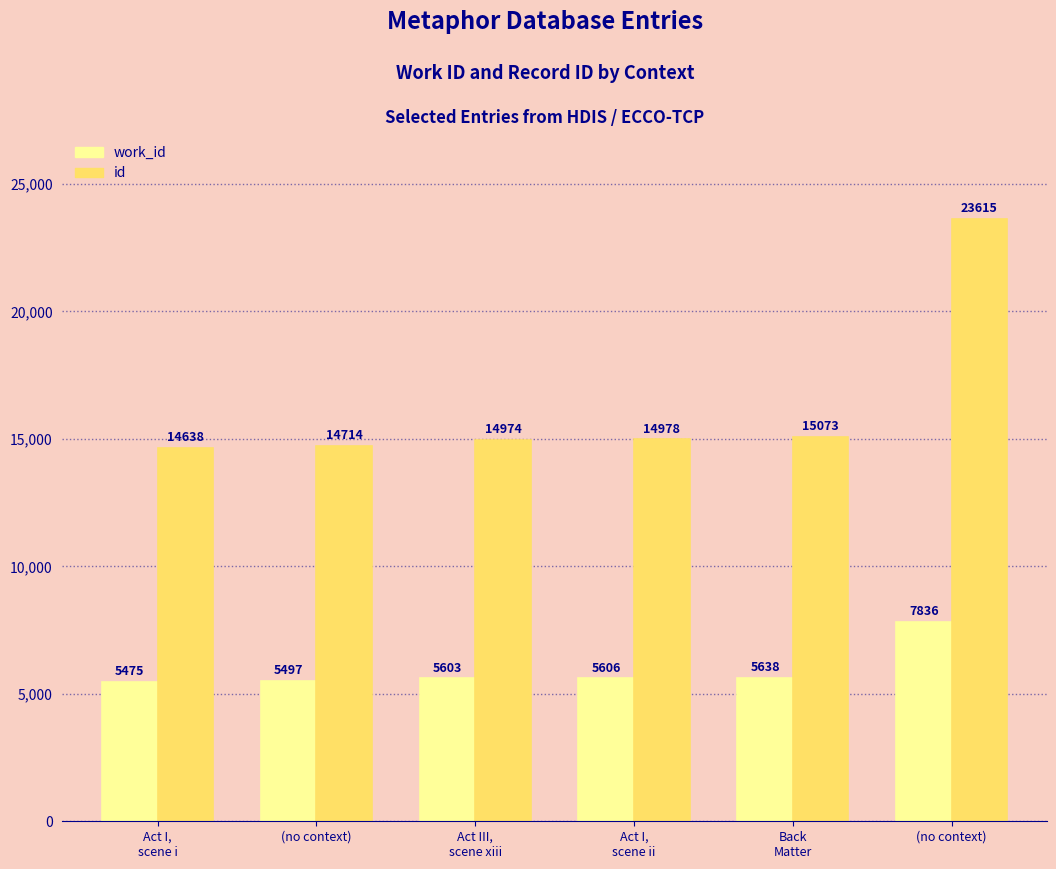

Does the chart contain any negative values?

No